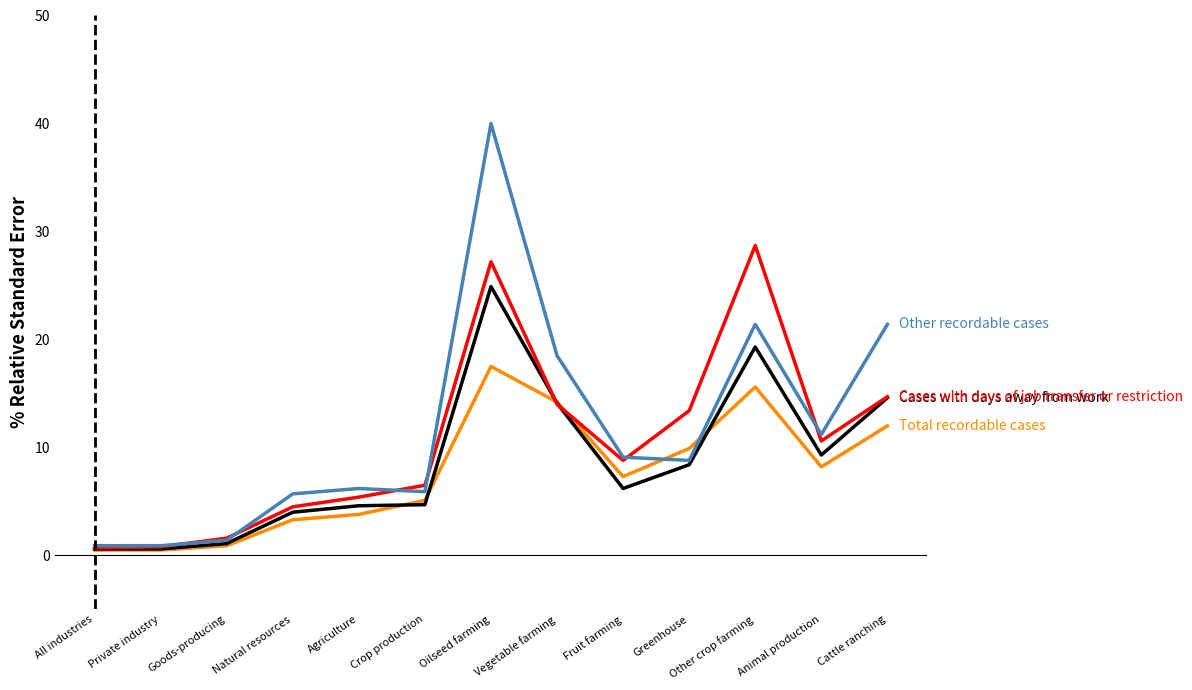

Which label corresponds to the largest value in the chart?

Oilseed farming